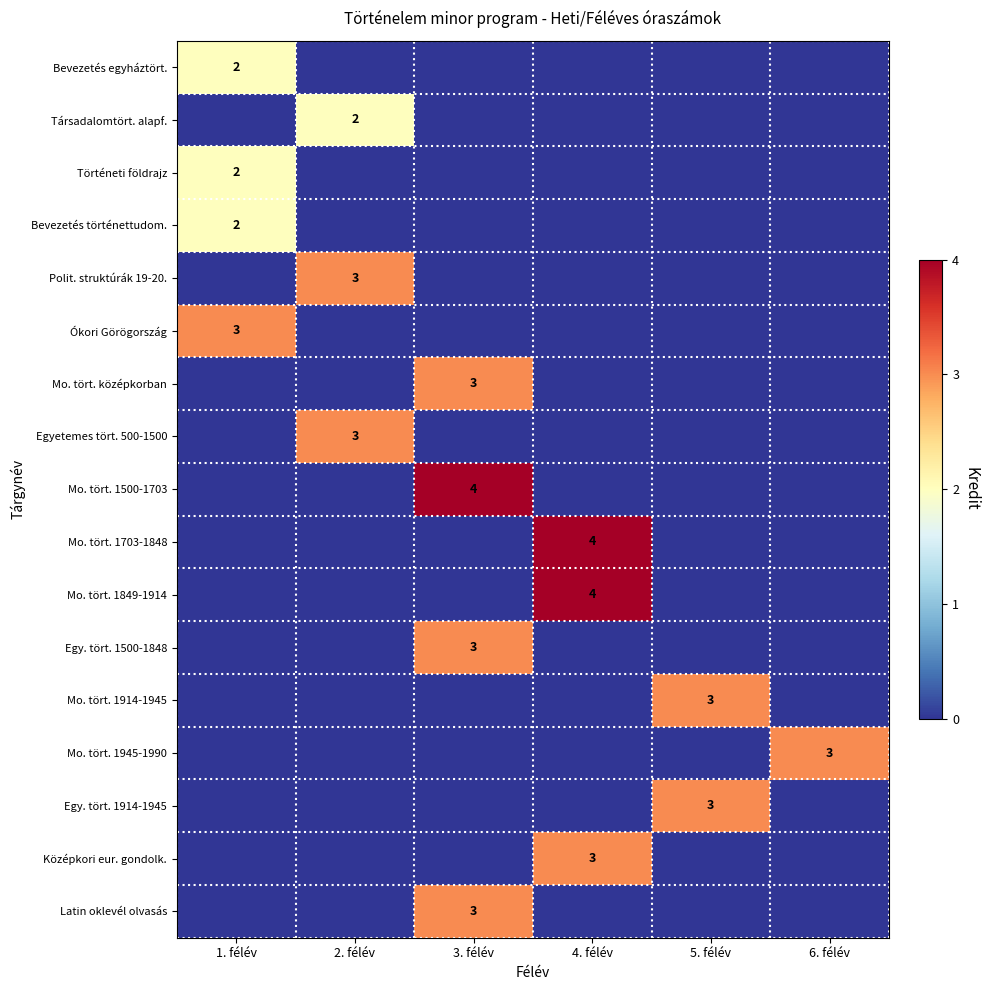

Is it true that Bevezetés történettudom. equals 2 at 1. félév?

True